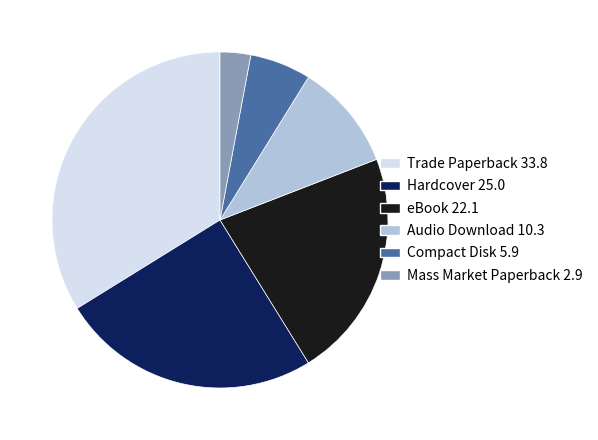

Is the sum of Audio Download and Trade Paperback greater than half?

No